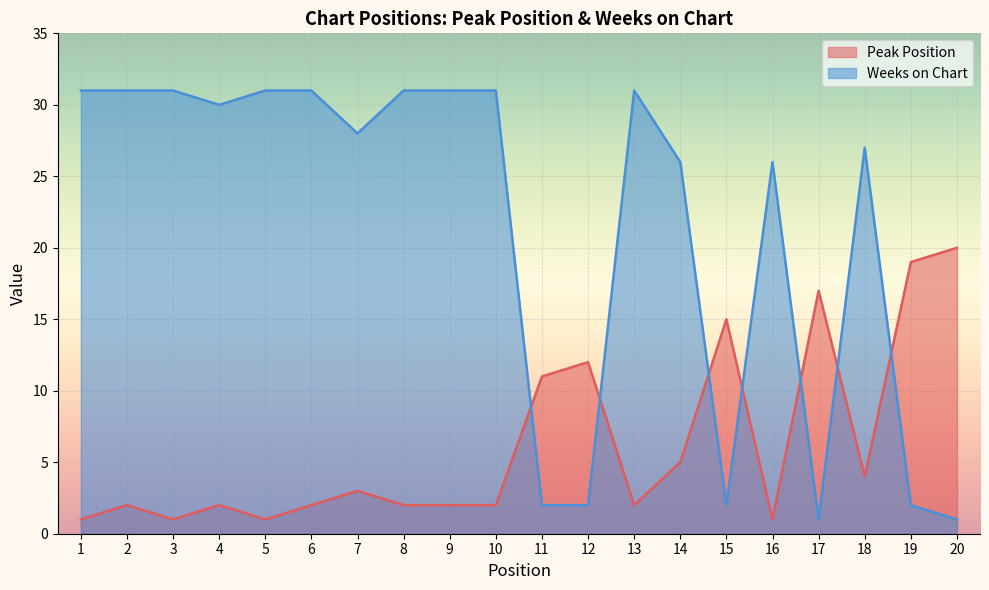

Reading left to right, list all the values displayed in this chart.

Peak Position: 1	2	1	2	1	2	3	2	2	2	11	12	2	5	15	1	17	4	19	20
Weeks on Chart: 31	31	31	30	31	31	28	31	31	31	2	2	31	26	2	26	1	27	2	1